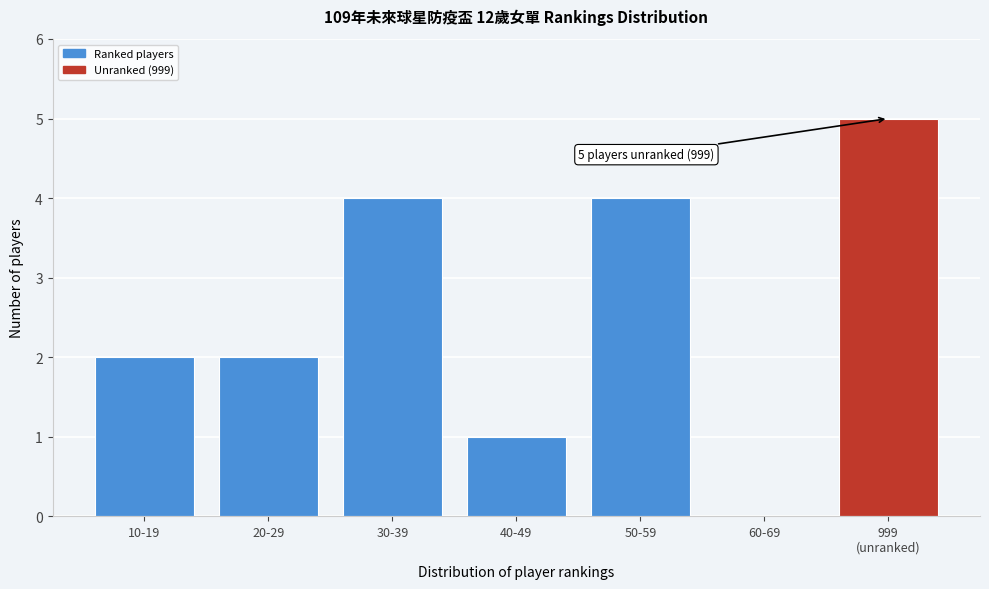

What is the greatest value displayed?

5